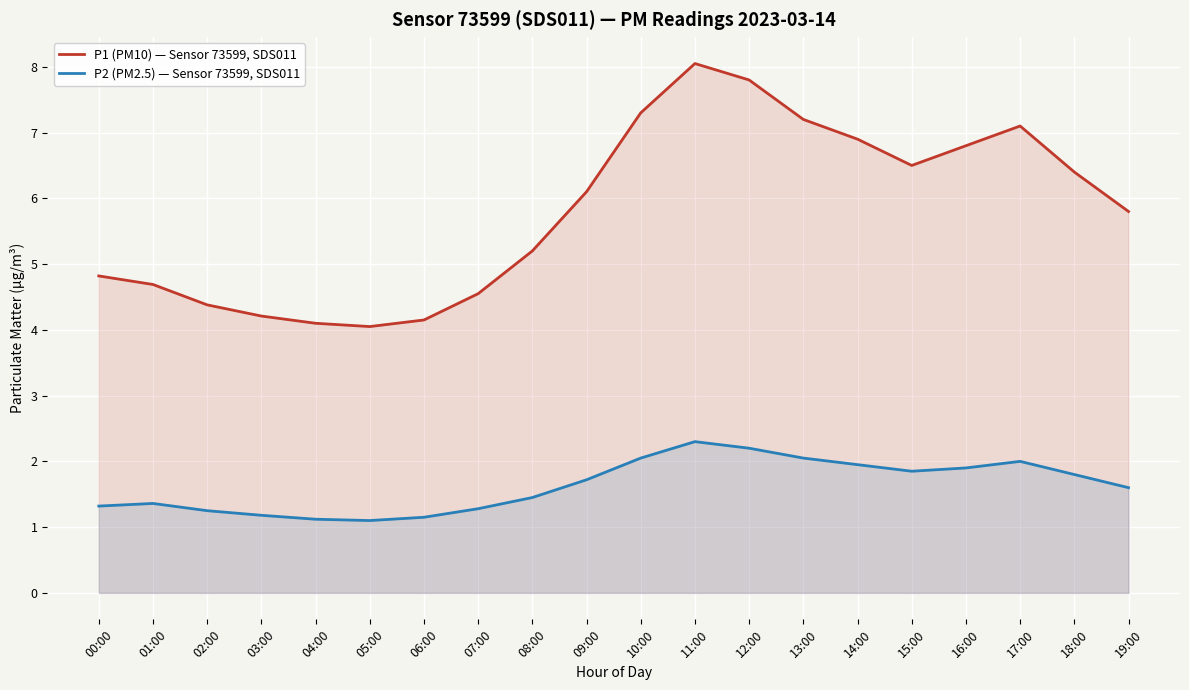

List the series in order of their peak value, highest first.

P1 (PM10) — Sensor 73599, SDS011, P2 (PM2.5) — Sensor 73599, SDS011